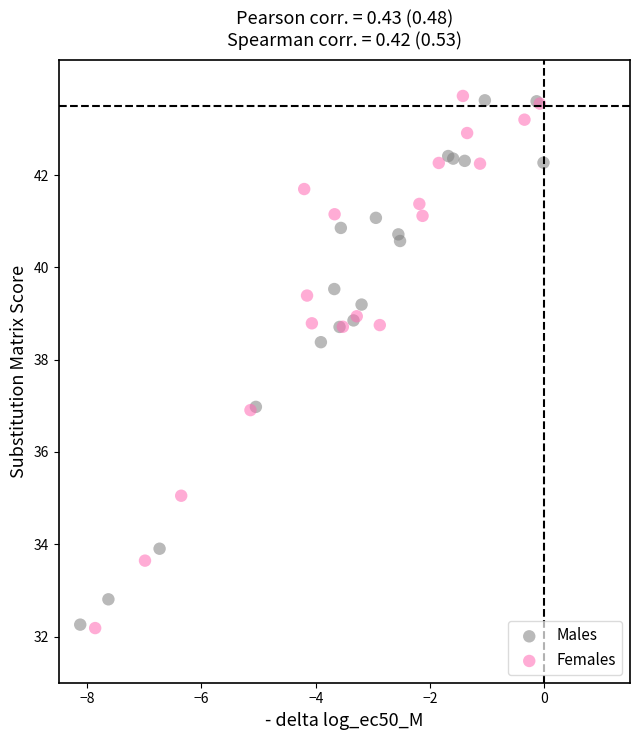

Which series has the largest Y range (max minus min)?

Females